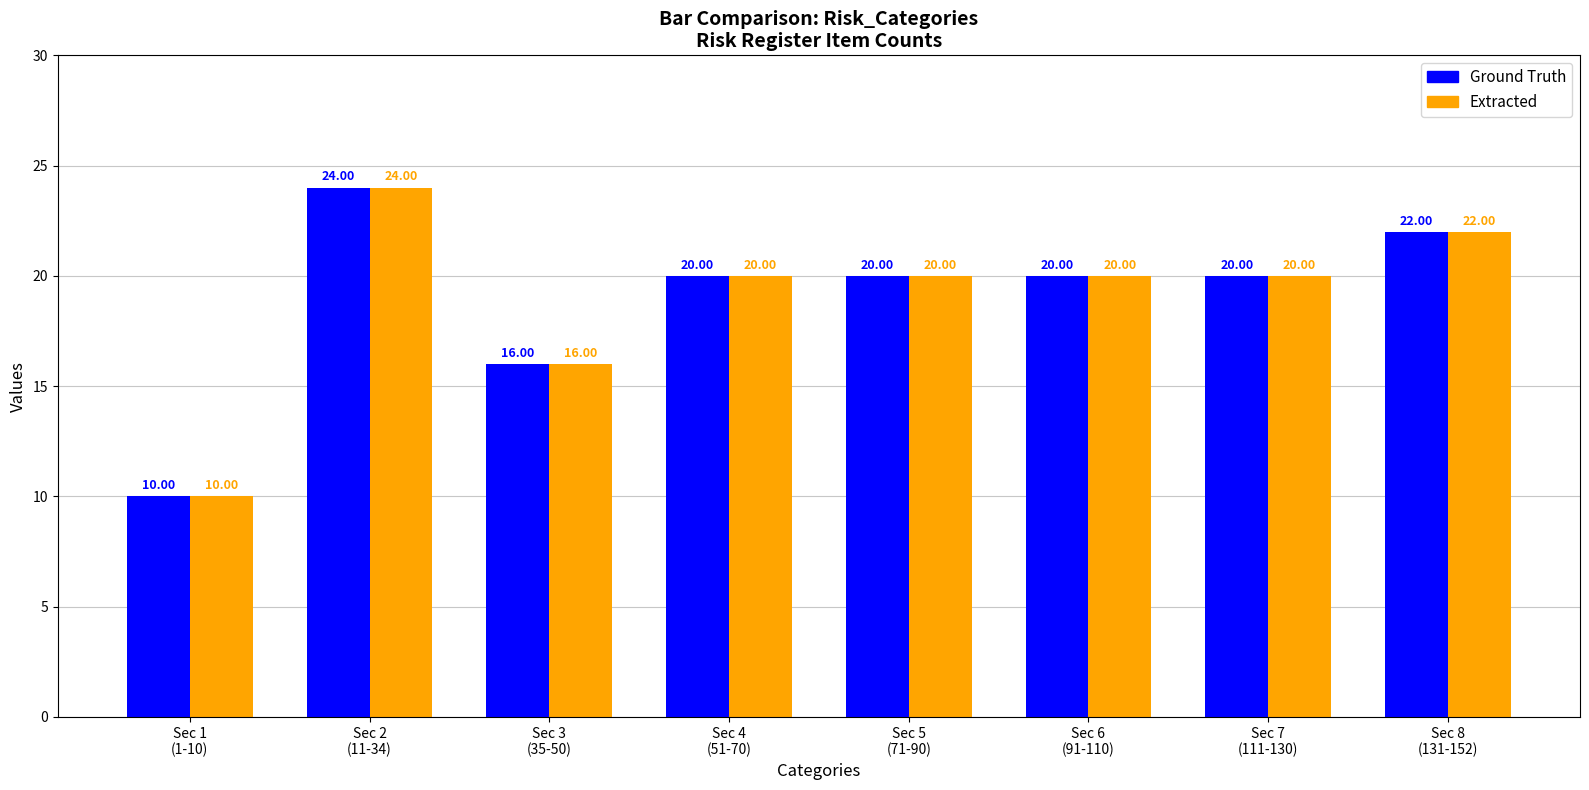

What is the sum of all Ground Truth values?

152